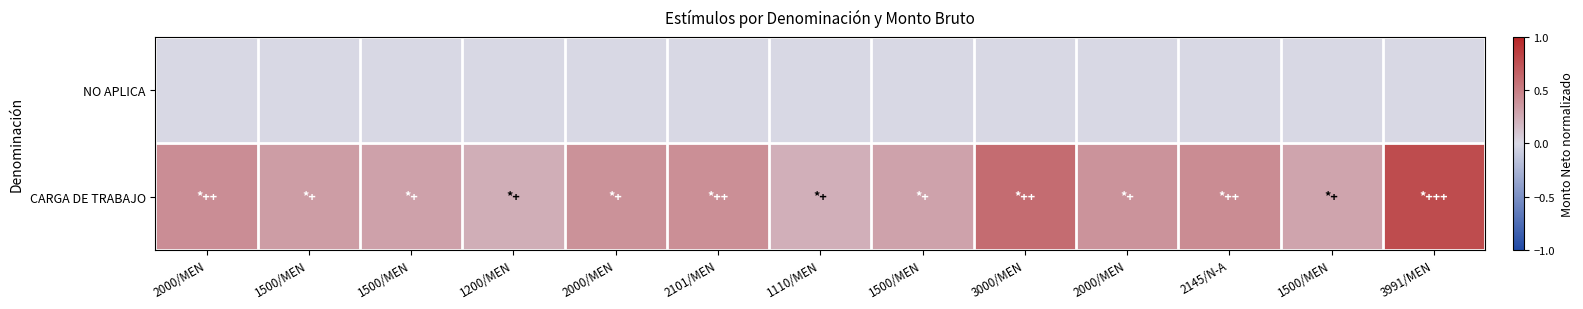

Reading right to left, list all the values displayed in this chart.

NO APLICA: 3991/MEN=0.0	1500/MEN=0.0	2145/N-A=0.0	2000/MEN=0.0	3000/MEN=0.0	1500/MEN=0.0	1110/MEN=0.0	2101/MEN=0.0	2000/MEN=0.0	1200/MEN=0.0	1500/MEN=0.0	1500/MEN=0.0	2000/MEN=0.0
CARGA DE TRABAJO: 3991/MEN=0.8	1500/MEN=0.3	2145/N-A=0.4	2000/MEN=0.4	3000/MEN=0.6	1500/MEN=0.3	1110/MEN=0.2	2101/MEN=0.4	2000/MEN=0.4	1200/MEN=0.2	1500/MEN=0.3	1500/MEN=0.3	2000/MEN=0.4